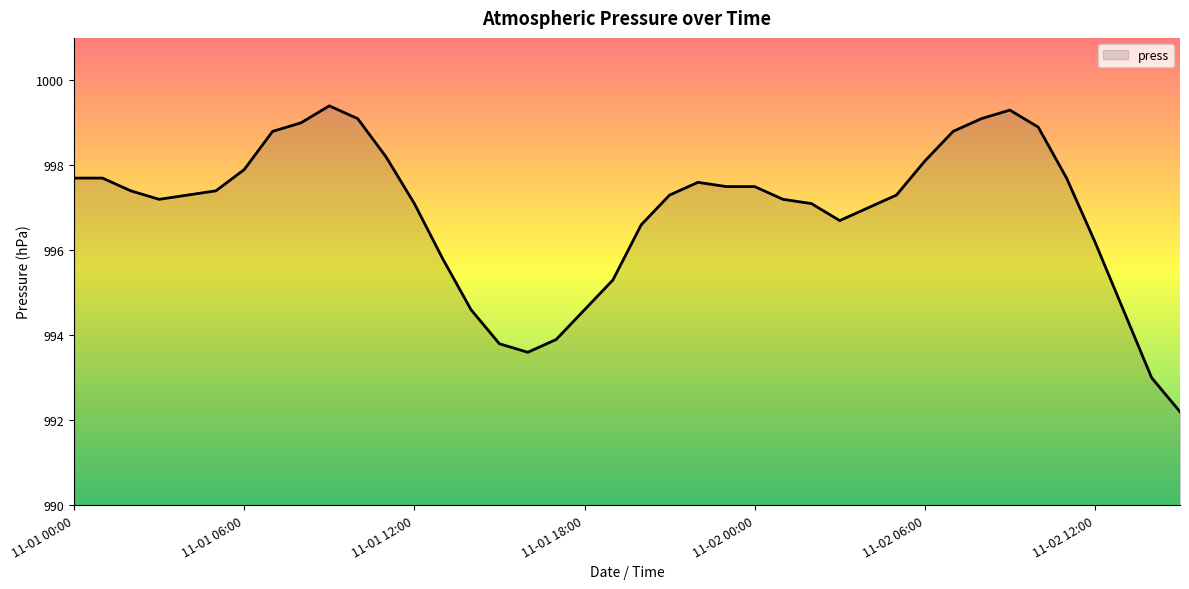

What is the difference between the maximum and minimum values?

7.2